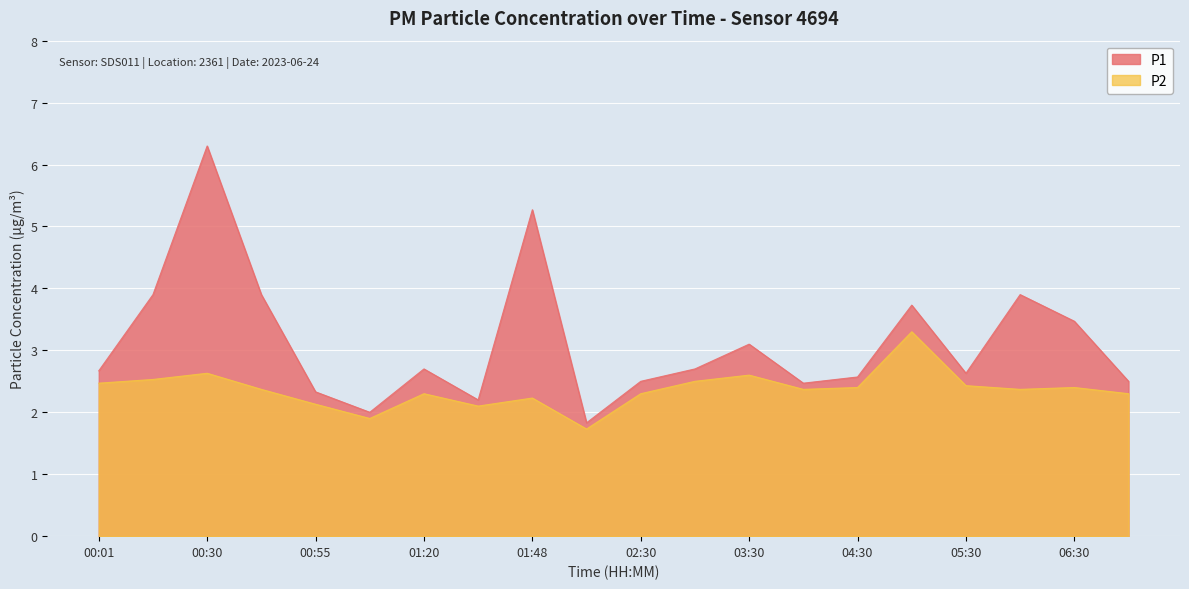

What is the minimum value for P1?

1.8